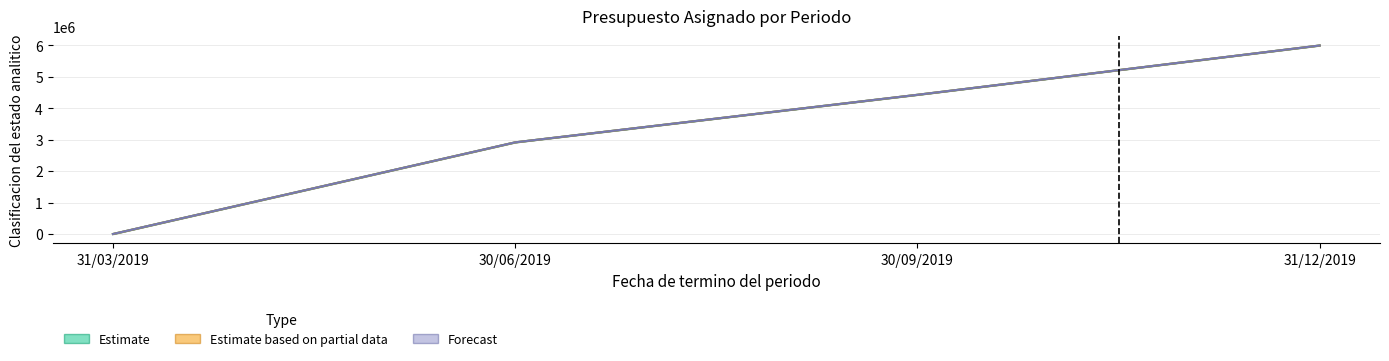

Between 30/09/2019 and 30/06/2019, which is larger?

30/09/2019